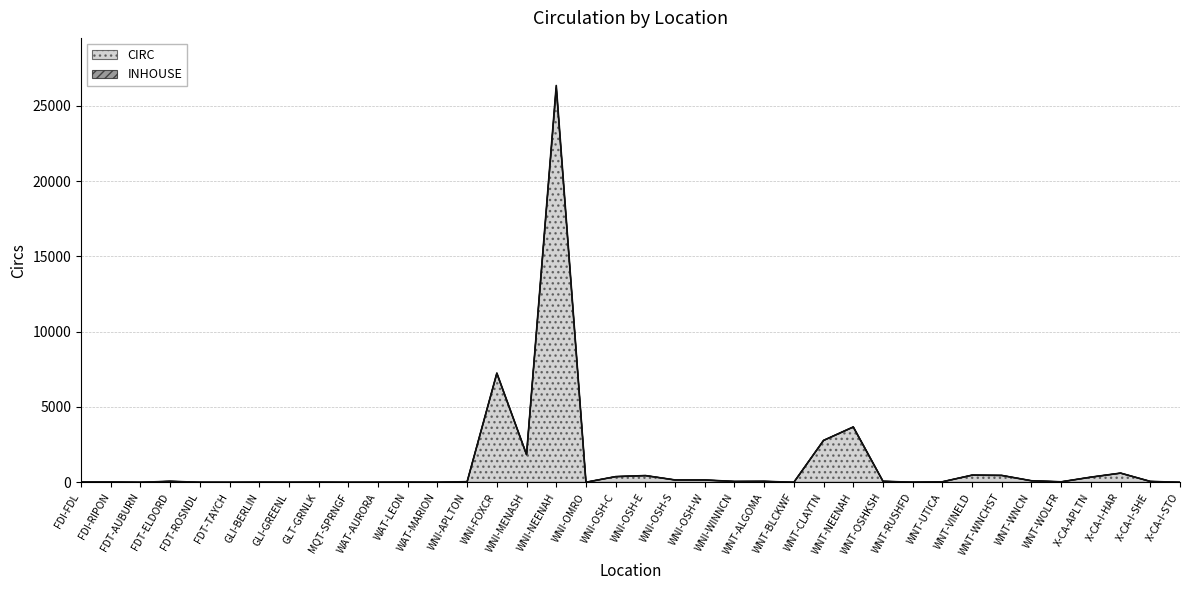

True or false: INHOUSE and CIRC intersect in this chart.

False